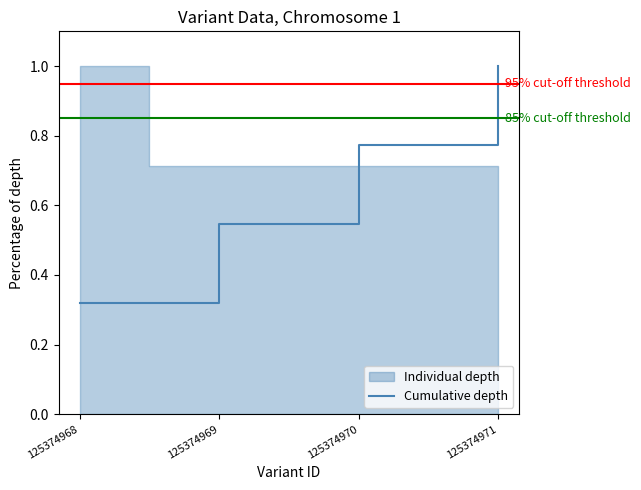

What is the sum of all values?

2.6